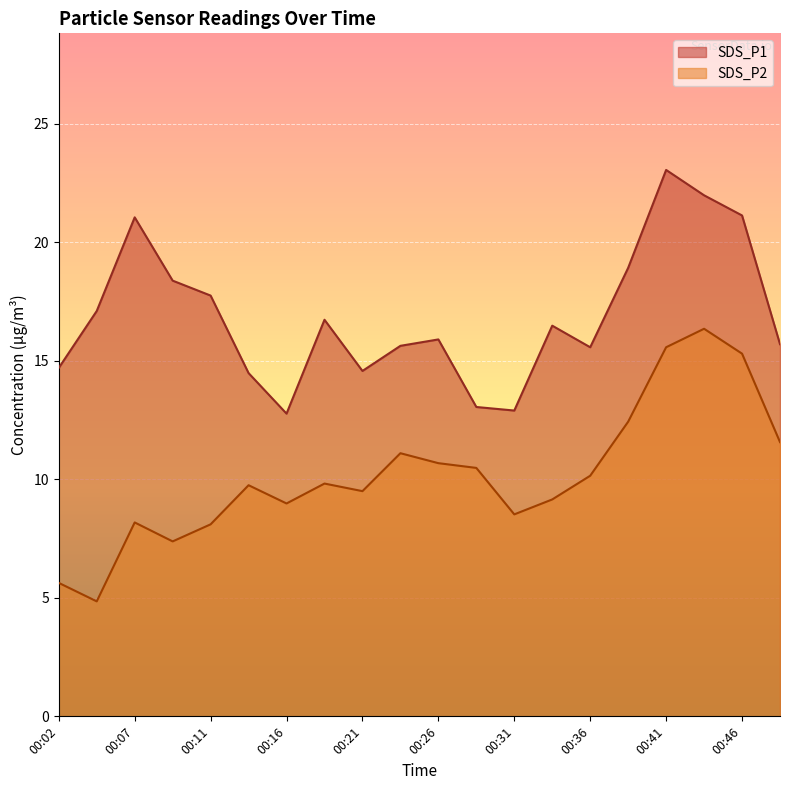

How many interior local valleys does the SDS_P1 series have?

4